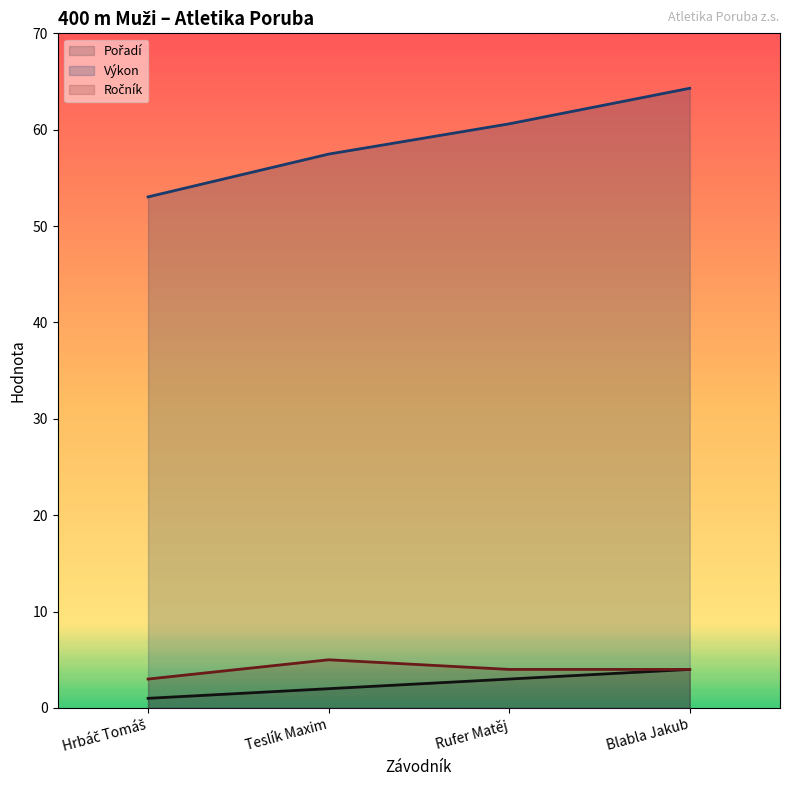

List the labels in order of Ročník value, largest first.

Teslík Maxim, Rufer Matěj, Blabla Jakub, Hrbáč Tomáš